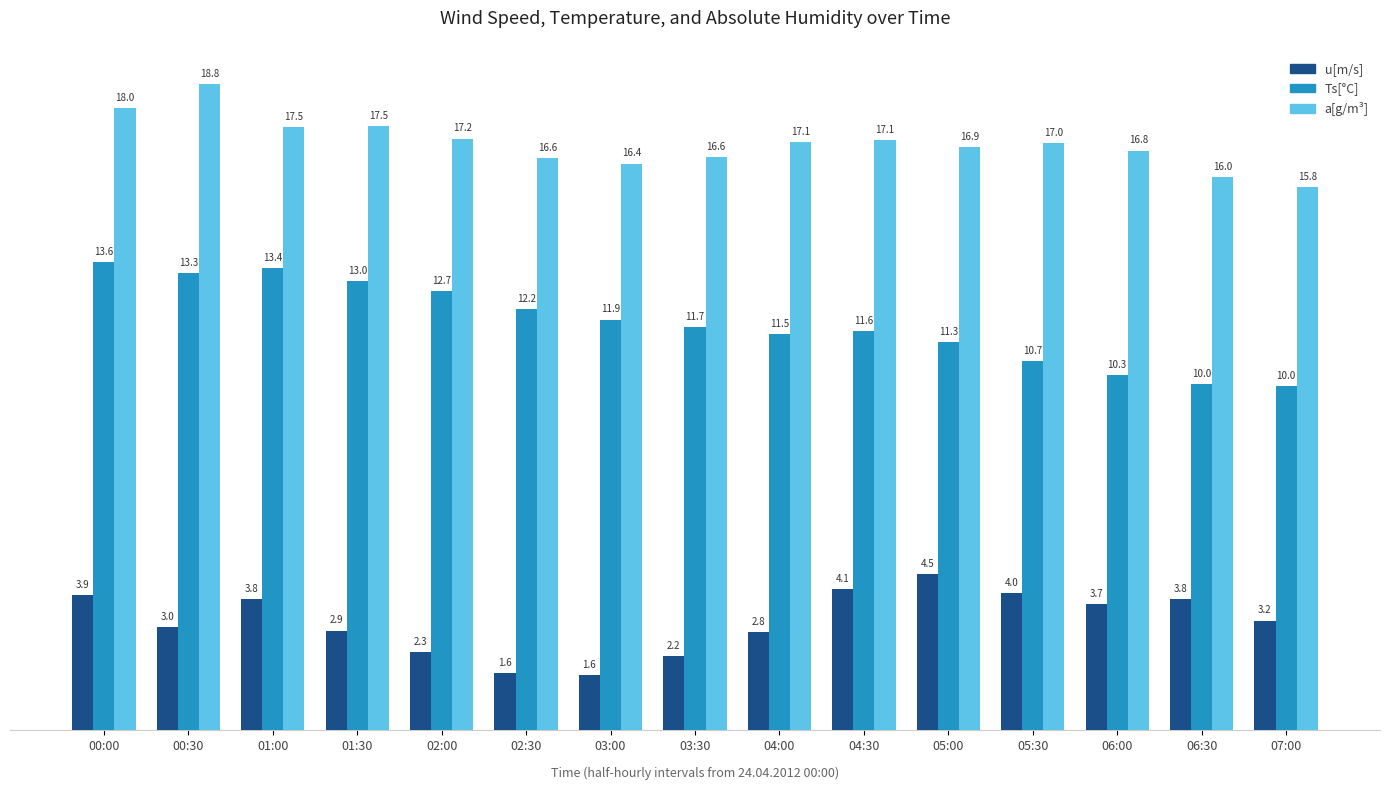

Which category has the highest value across all series?

00:30